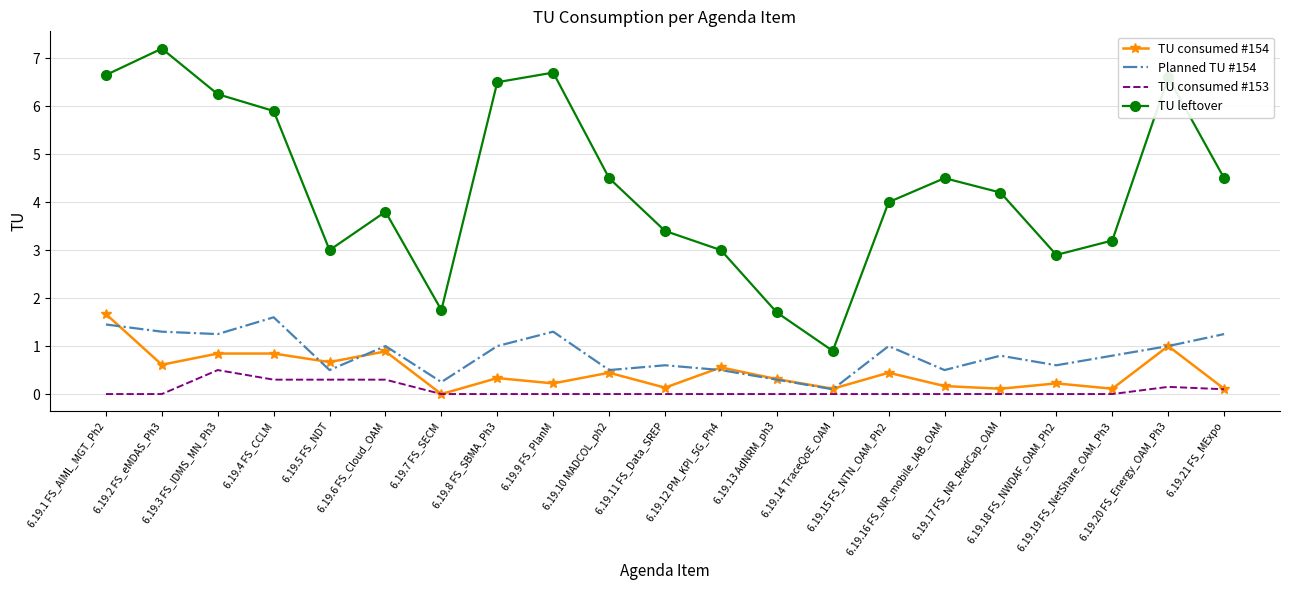

True or false: TU consumed #154 and TU leftover cross at least once.

False